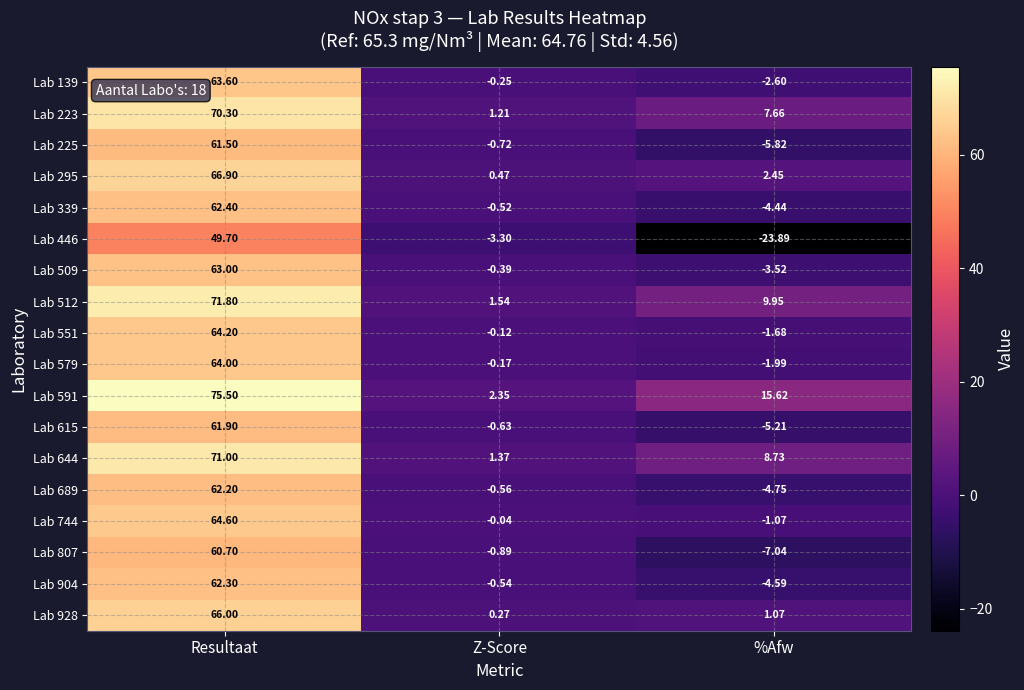

Where does the Lab 928 series first go above 1?

Resultaat